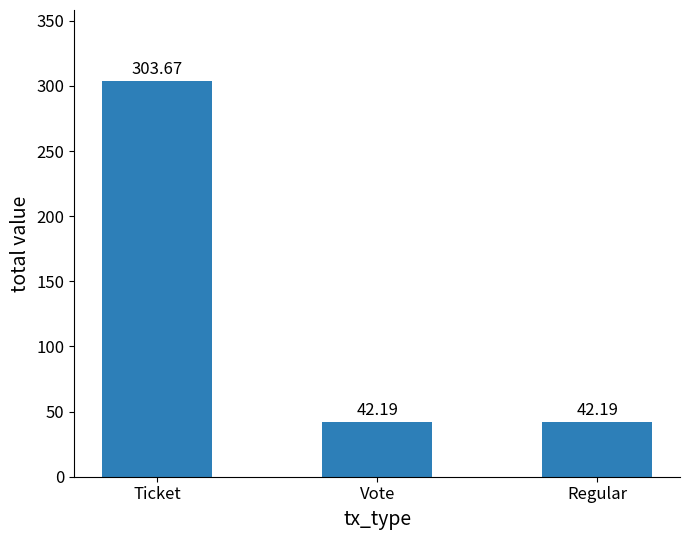

What is the ratio of the value at Ticket to the value at Vote?

7.2